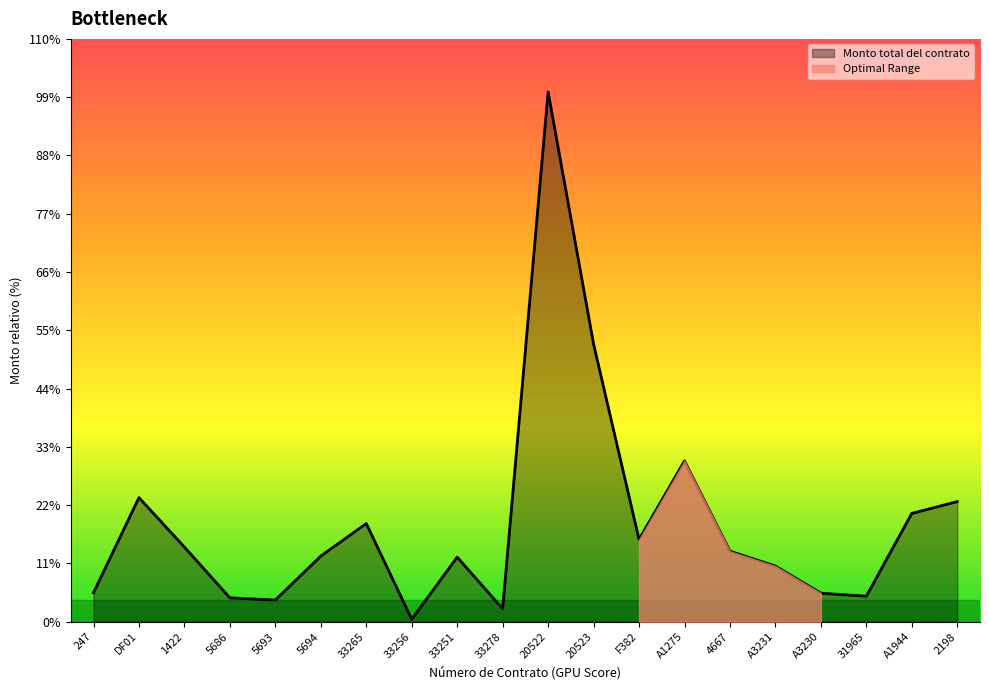

The chart shows a value of 11731.4 at 5694. True or false?

False